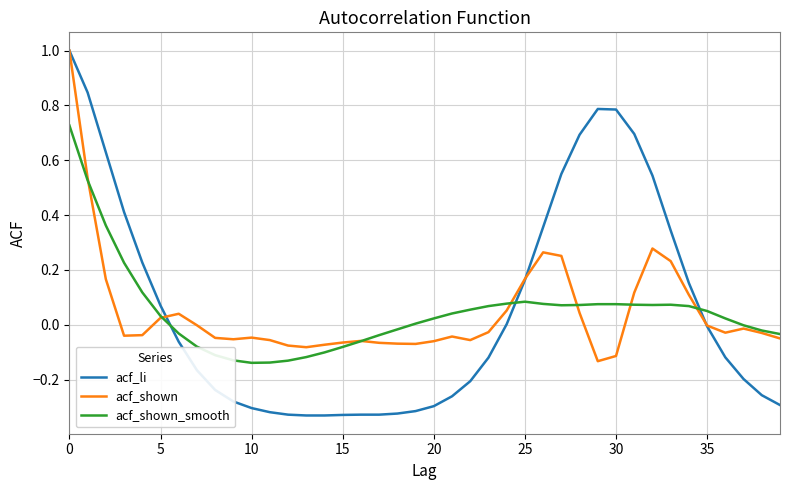

What is the greatest value displayed?

1.0